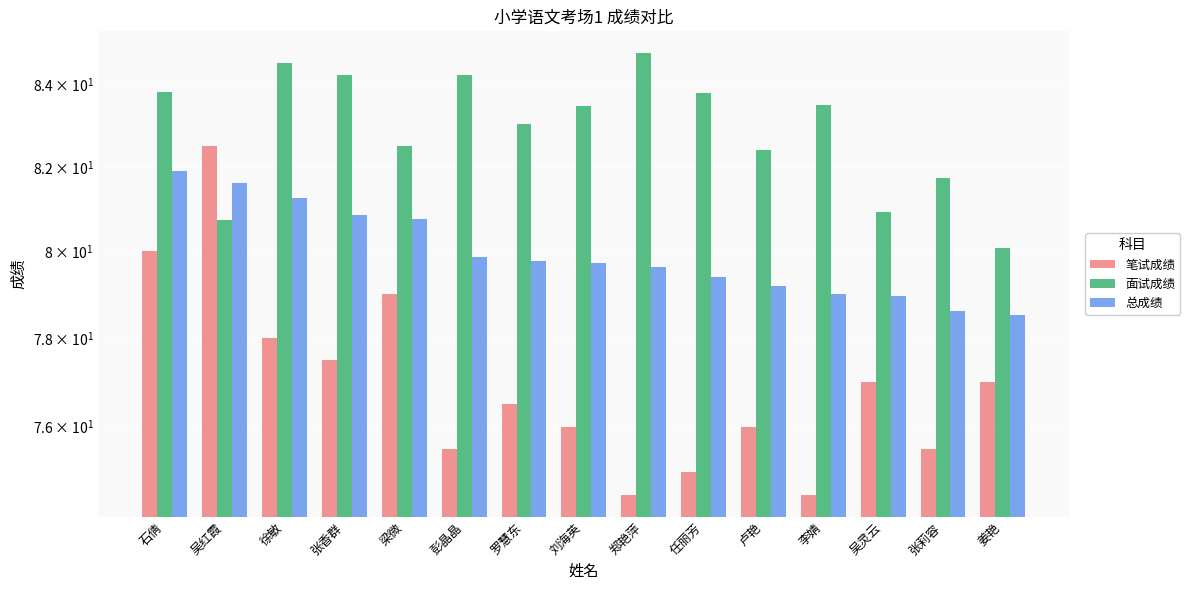

What is the difference between the second highest and second lowest values in the 笔试成绩 series?

5.5